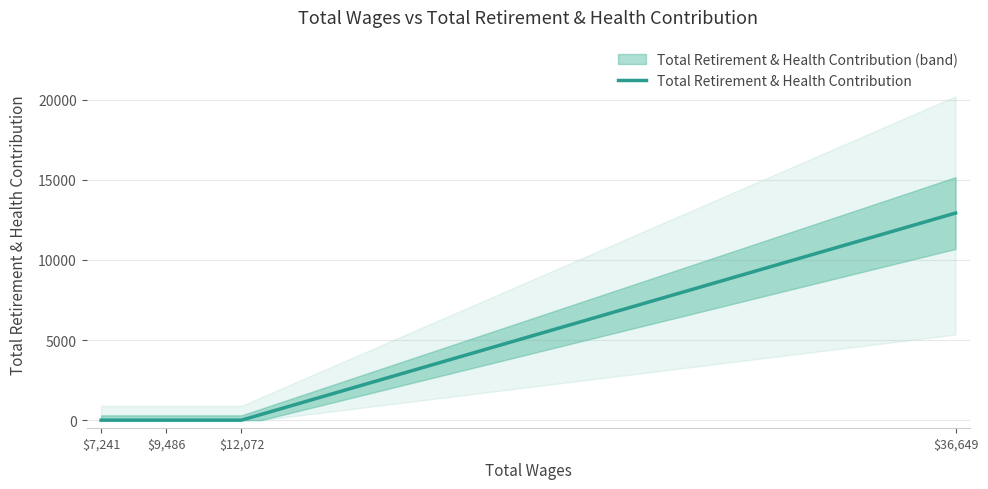

How many values exceed 0?

1